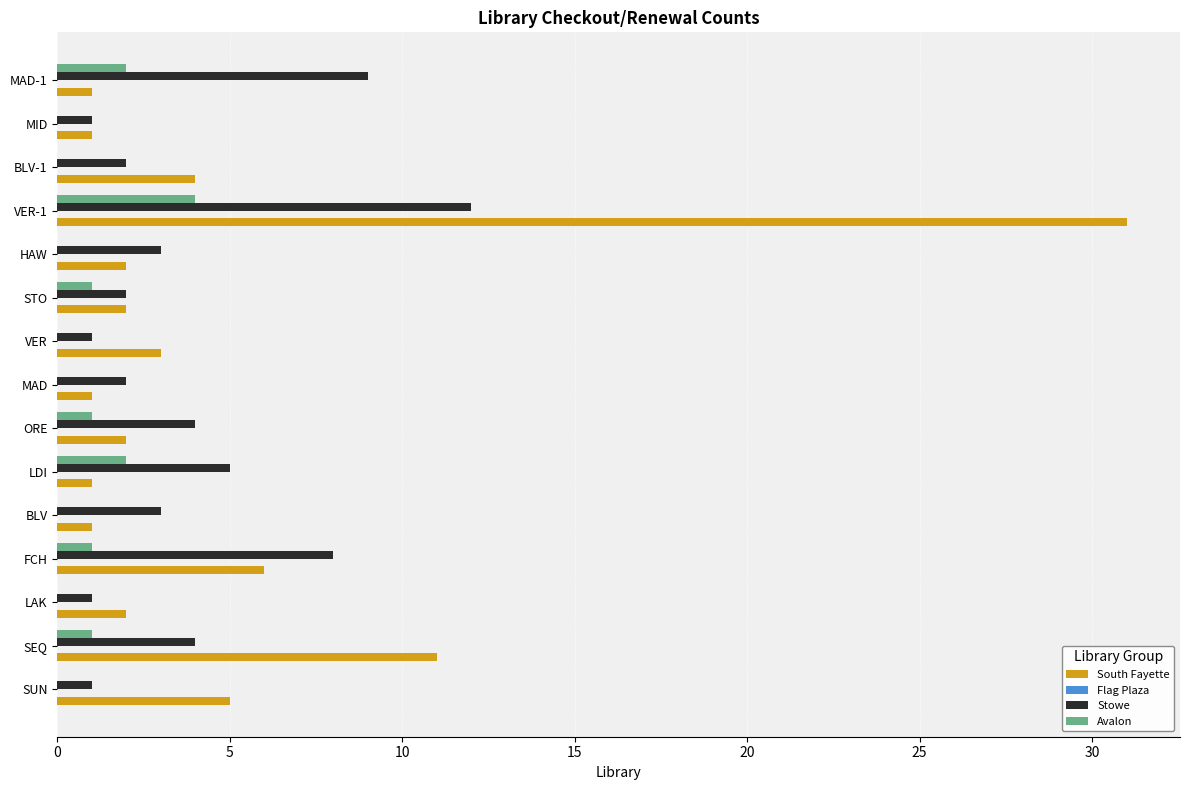

True or false: Avalon has a value of 2 at BLV.

False